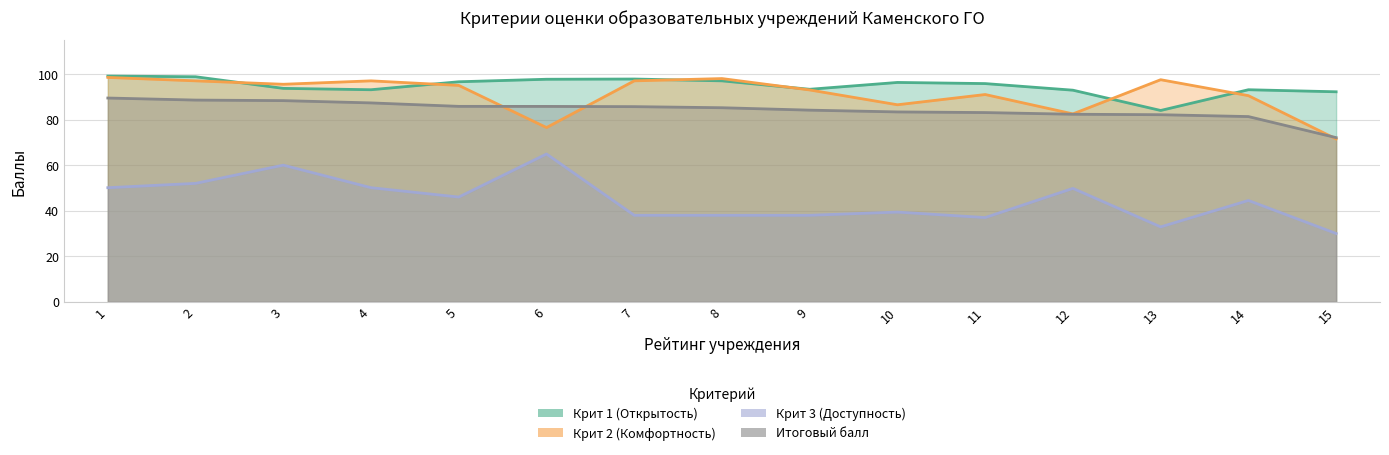

Rank the categories by Крит 2 (Комфортность) value from highest to lowest.

1, 8, 13, 2, 4, 7, 3, 5, 9, 11, 14, 10, 12, 6, 15